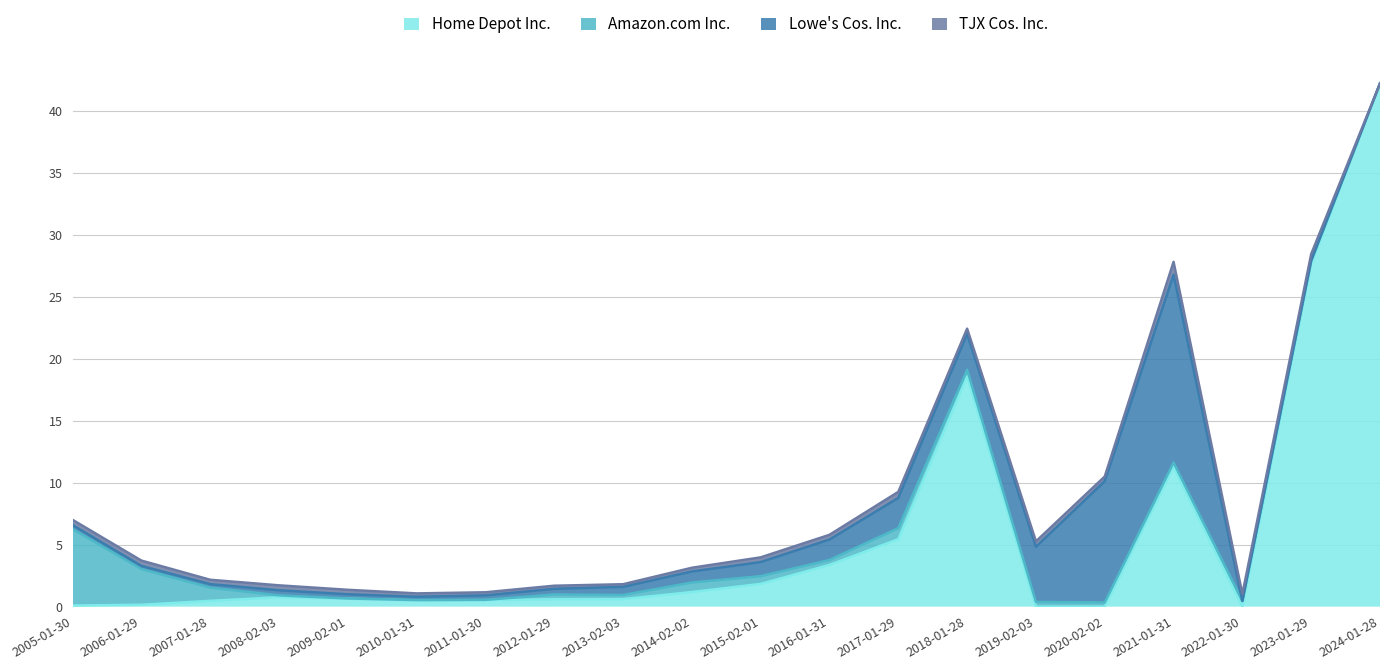

True or false: TJX Cos. Inc. and Amazon.com Inc. cross at least once.

True